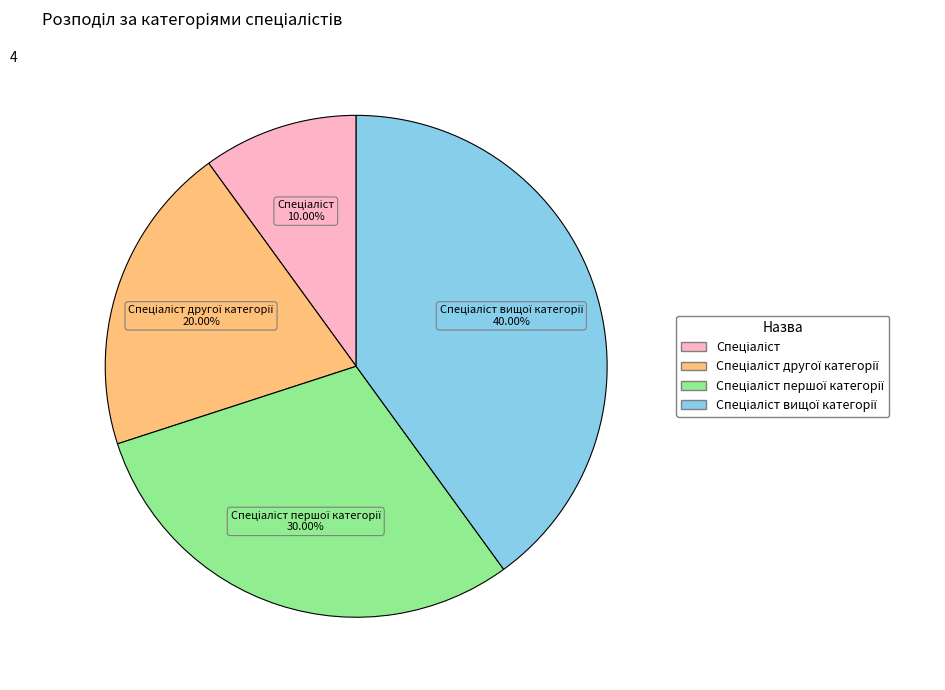

Does any single category account for the majority?

No